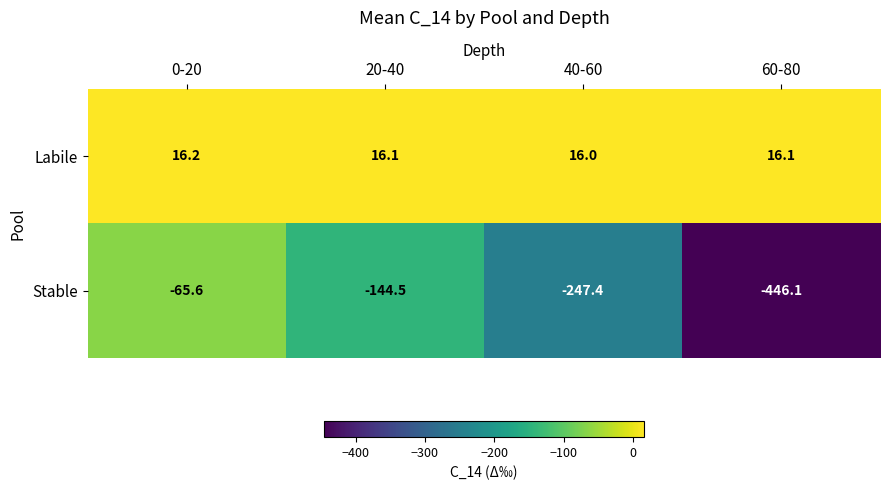

What is the sum of all Stable values?

-903.6